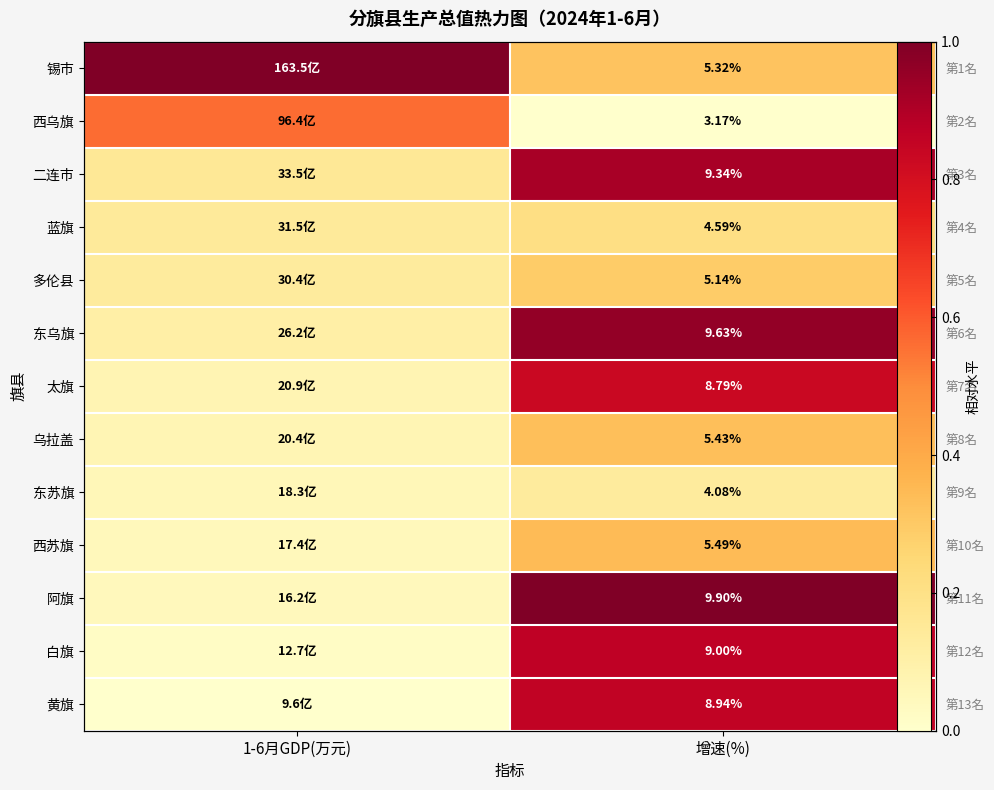

Which series has the largest total across all categories?

锡市